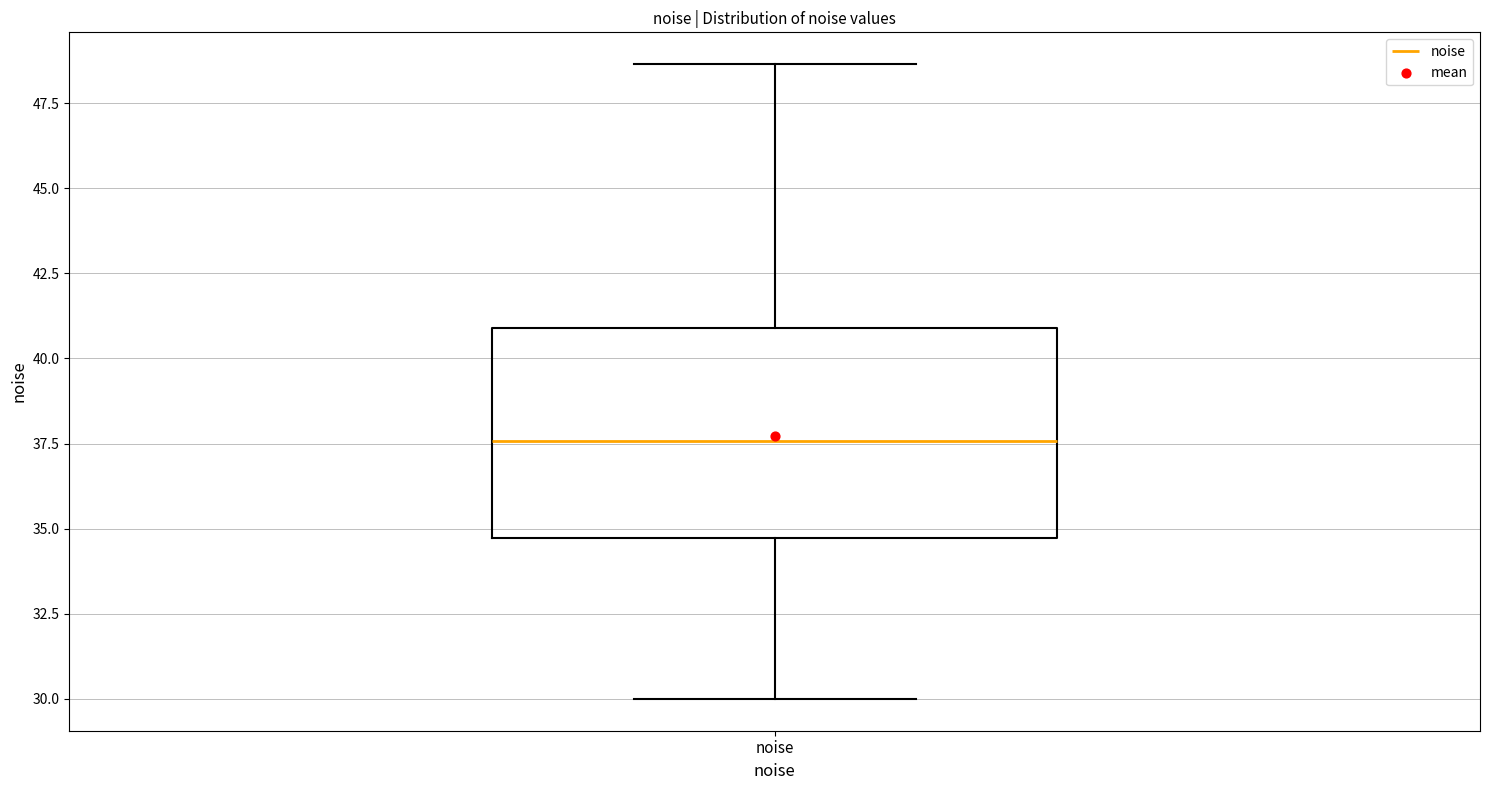

Transcribe this box plot: give where the median line is, the range the box spans, and where the two whiskers end, as read against the y-axis. The values are not printed on the chart, so give them approximately, as read against the axis.

median 37.5, box 34.5 to 41.0, whiskers 30.0 to 48.5